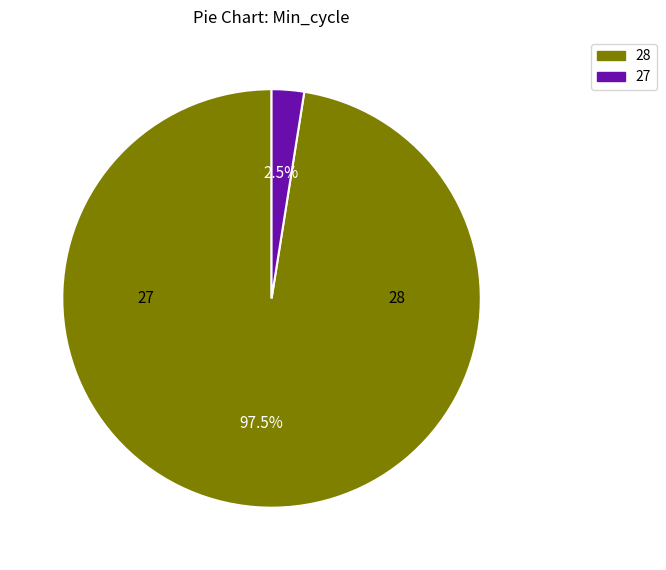

Is there a majority slice in this chart?

Yes